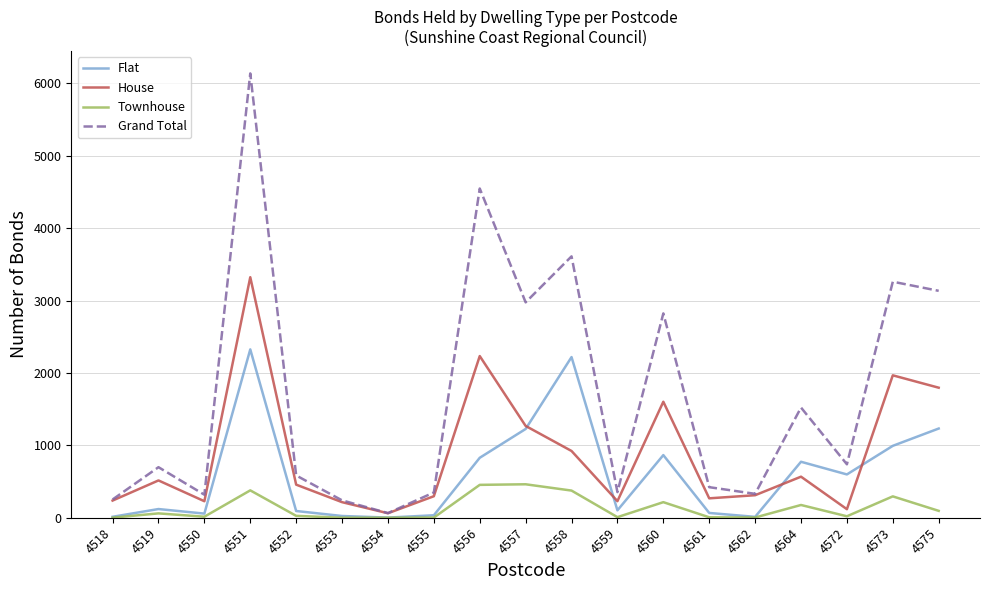

What is the difference between the maximum and minimum values in the Flat series?

2323